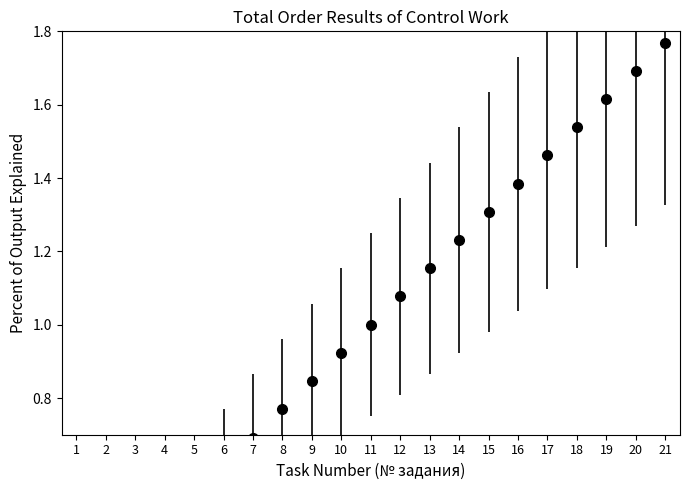

How many data points does each series have?

21